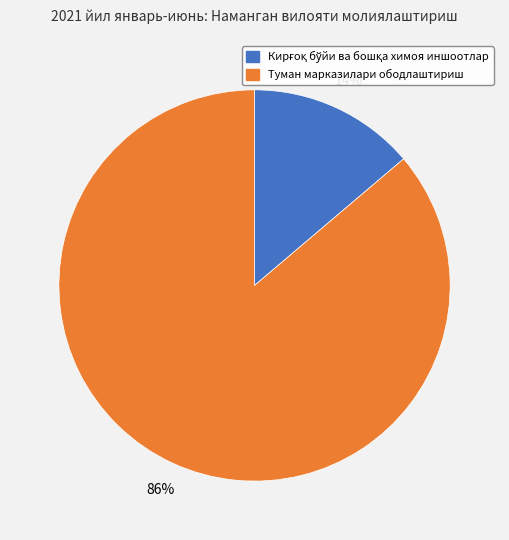

What percentage is the Туман марказилари ободлаштириш slice, to the nearest percent?

86%